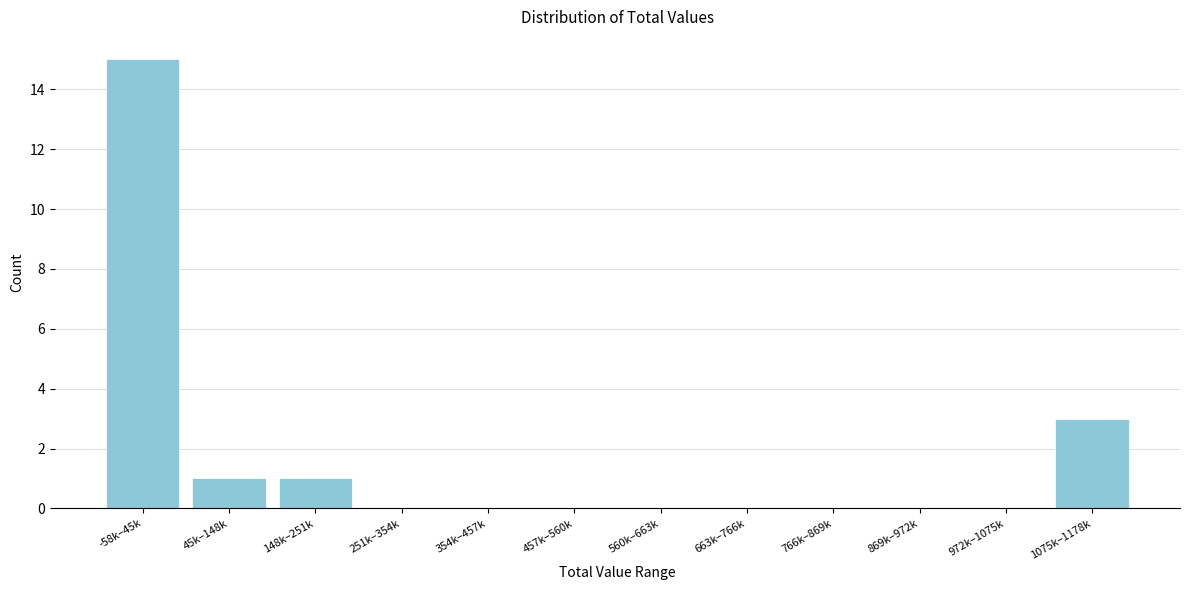

Reading left to right, list all the values displayed in this chart.

-58k–45k=15	45k–148k=1	148k–251k=1	251k–354k=0	354k–457k=0	457k–560k=0	560k–663k=0	663k–766k=0	766k–869k=0	869k–972k=0	972k–1075k=0	1075k–1178k=3